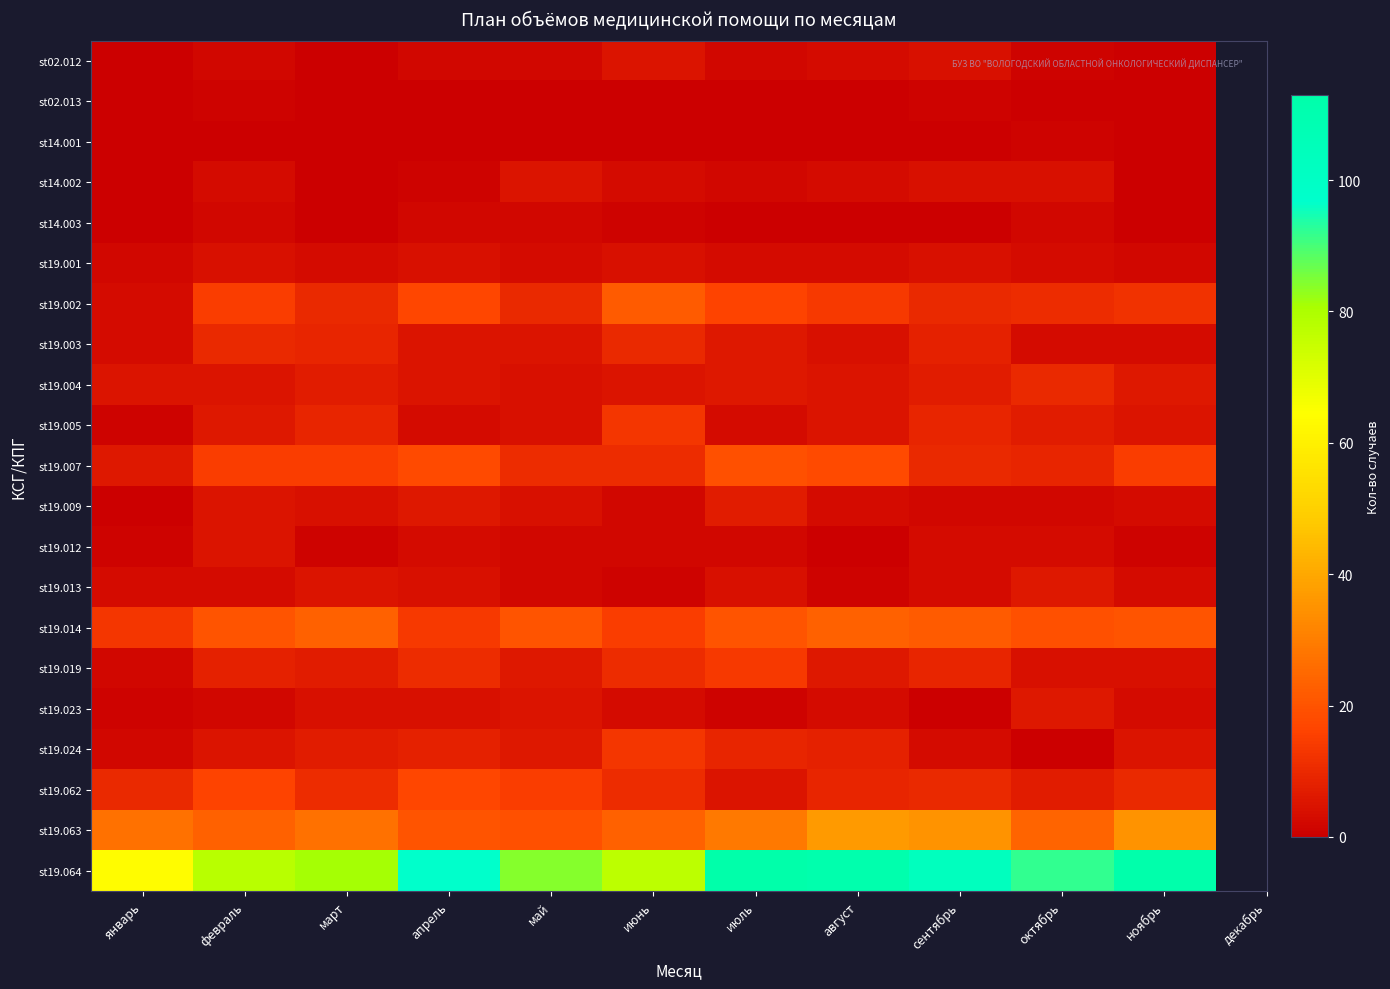

How many series are shown in this chart?

21